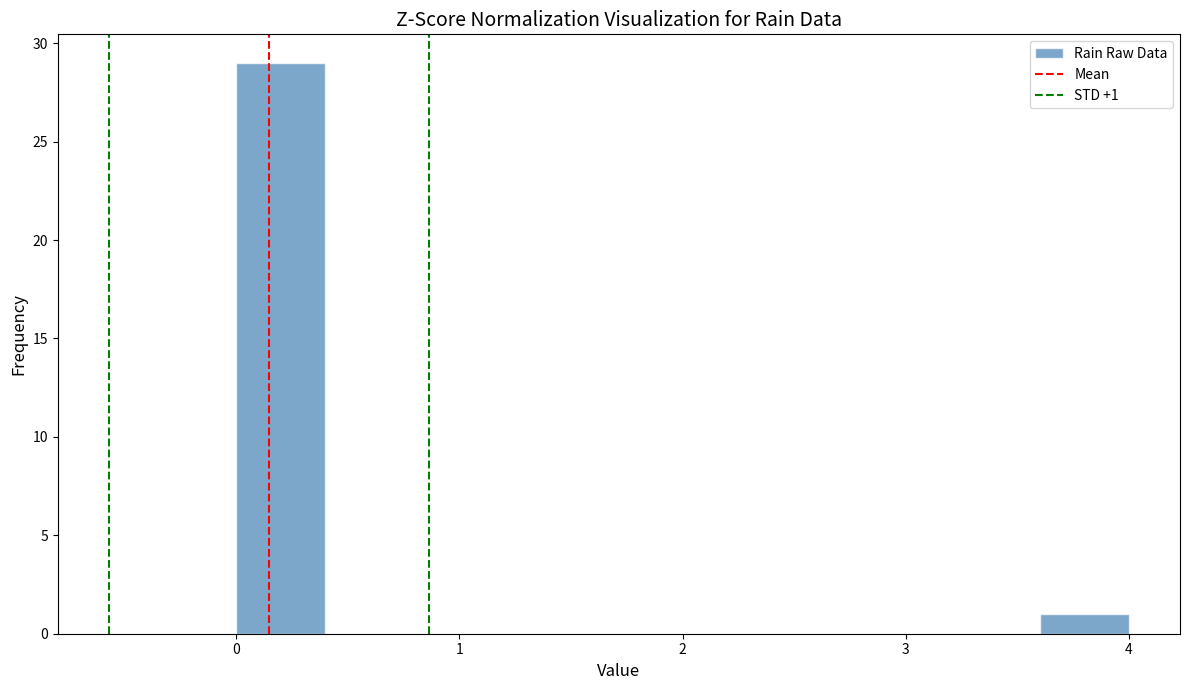

Over which range of the x-axis is the bar tallest?

0.0 to 0.4